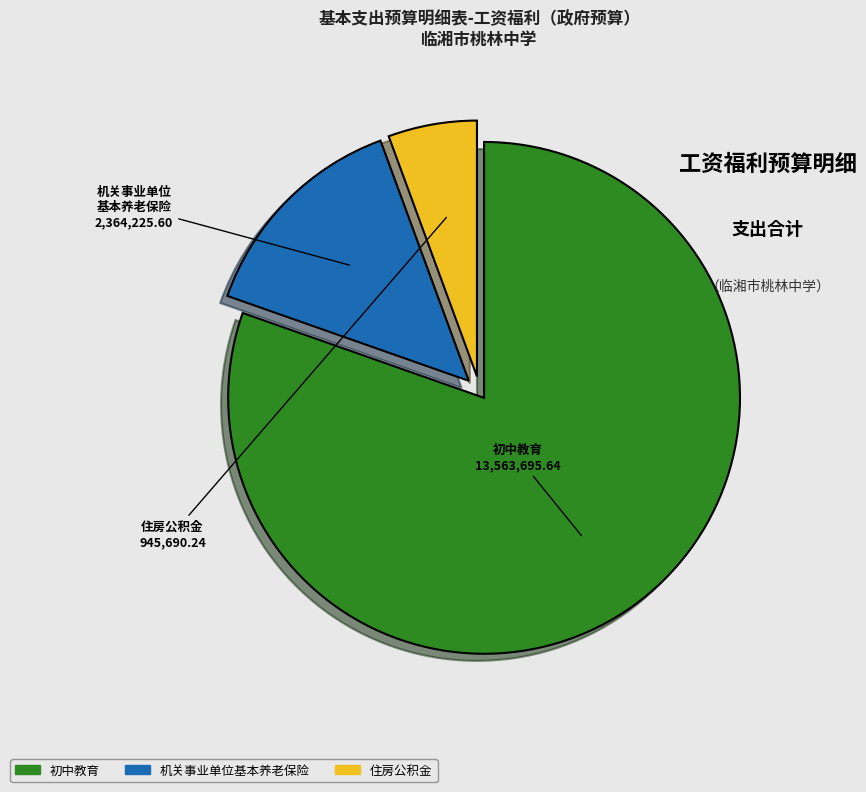

Is there any slice that represents more than half of the pie?

Yes